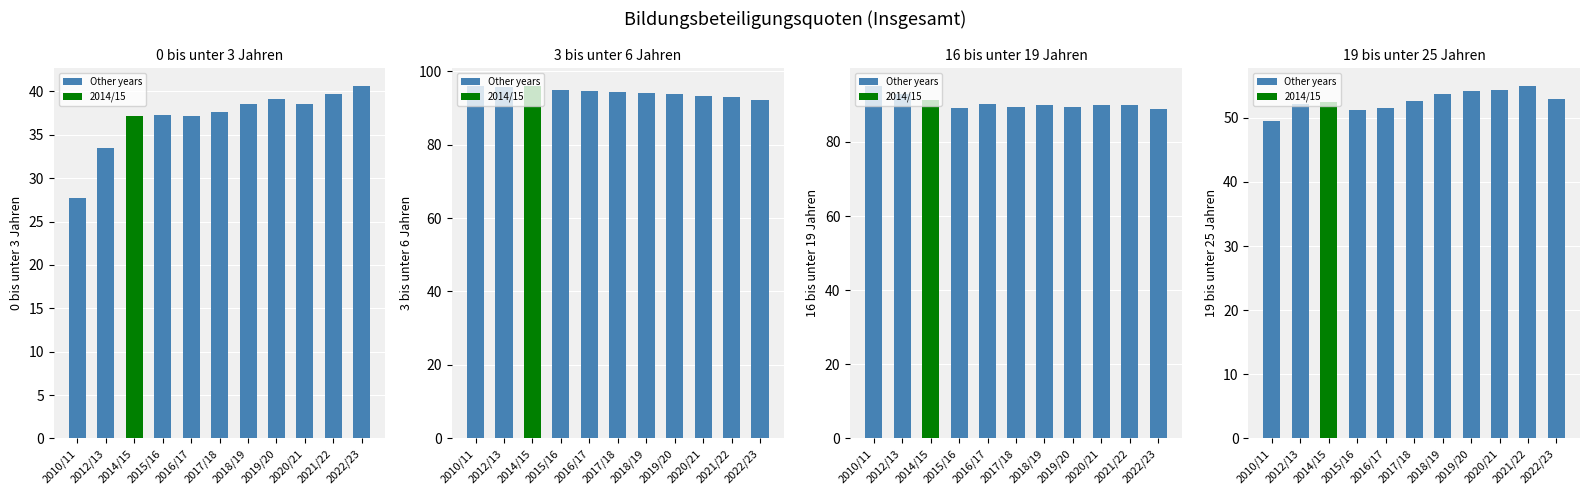

Reading right to left, what are all the values shown in this chart?

0 bis unter 3 Jahren: 40.7	39.6	38.6	39.2	38.5	37.7	37.2	37.3	37.2	33.5	27.7
3 bis unter 6 Jahren: 92.2	93.1	93.1	93.7	94.0	94.2	94.6	94.9	96.0	95.8	96.0
16 bis unter 19 Jahren: 89.0	89.9	90.0	89.6	89.9	89.3	90.3	89.1	91.5	93.0	95.2
19 bis unter 25 Jahren: 53.0	55.0	54.4	54.1	53.7	52.6	51.6	51.2	52.5	52.2	49.6